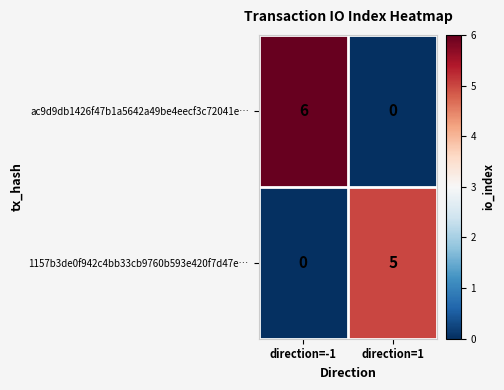

How many values in ac9d9db1426f47b1a5642a49be4eecf3c72041e… are above zero?

1